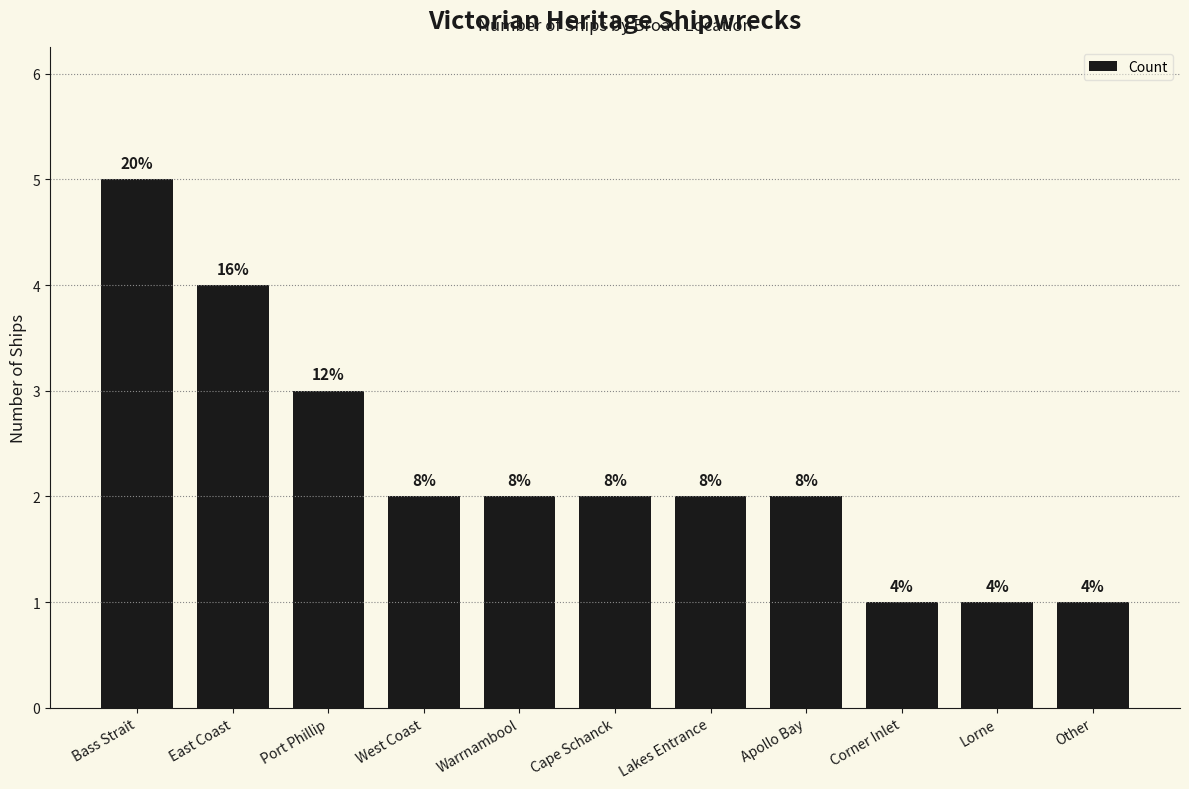

What is the label of the 8th bar from the right?

West Coast